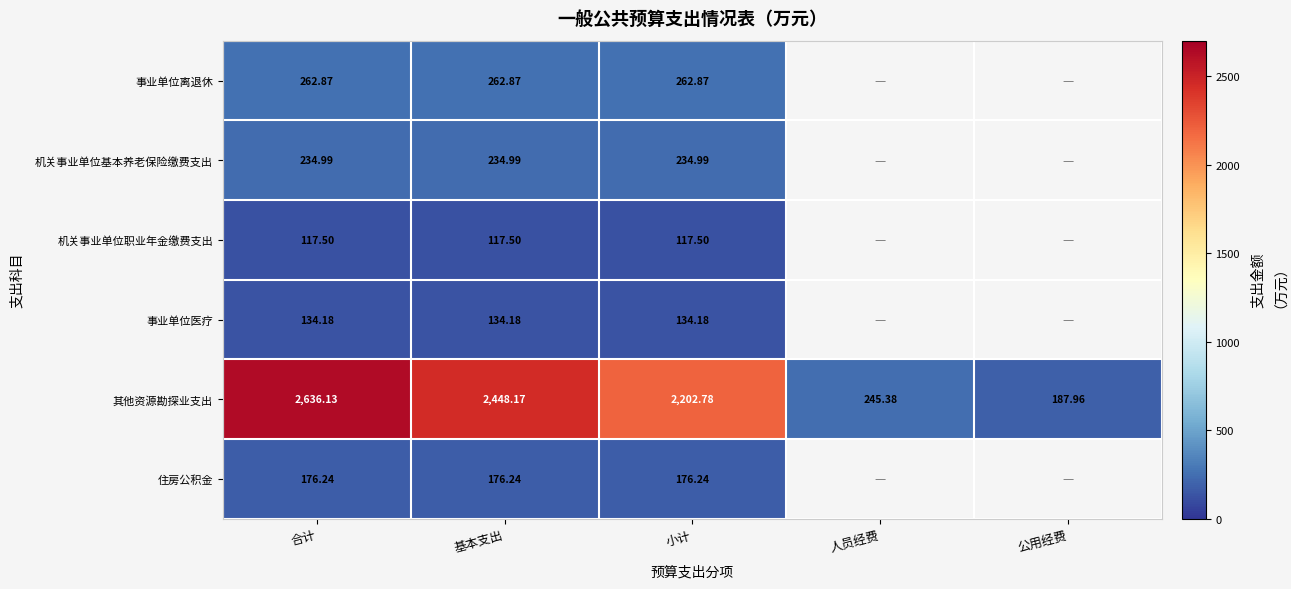

The value of 事业单位医疗 at 合计 is 134.2. True or false?

True